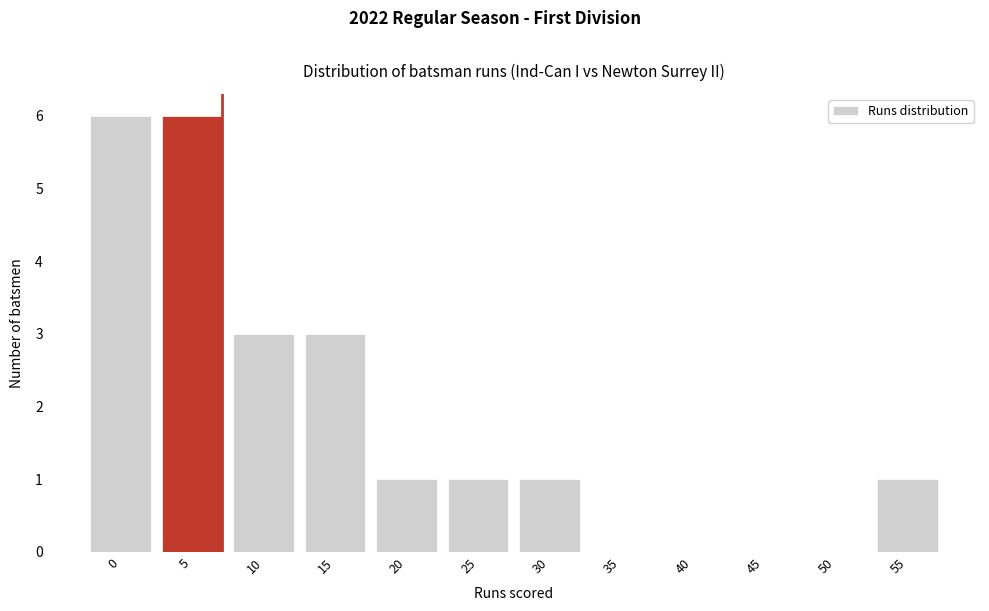

Reading right to left, transcribe all the data shown in this chart.

55=1	50=0	45=0	40=0	35=0	30=1	25=1	20=1	15=3	10=3	5=6	0=6